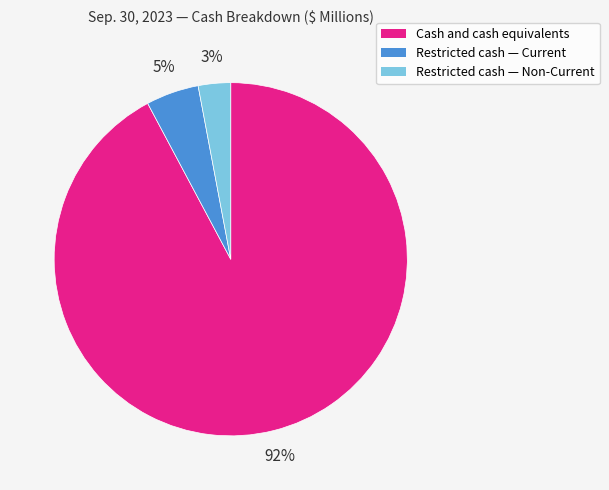

To the nearest percent, what percentage of the pie is Restricted cash — Non-Current?

3%